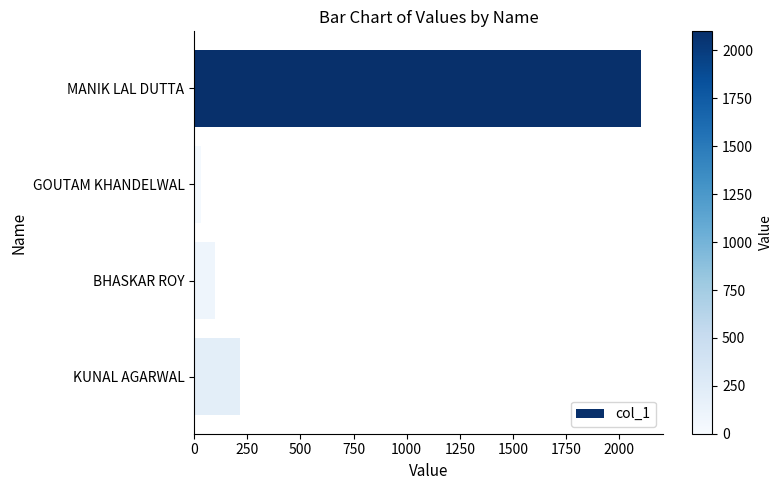

The value at KUNAL AGARWAL is 215. True or false?

True